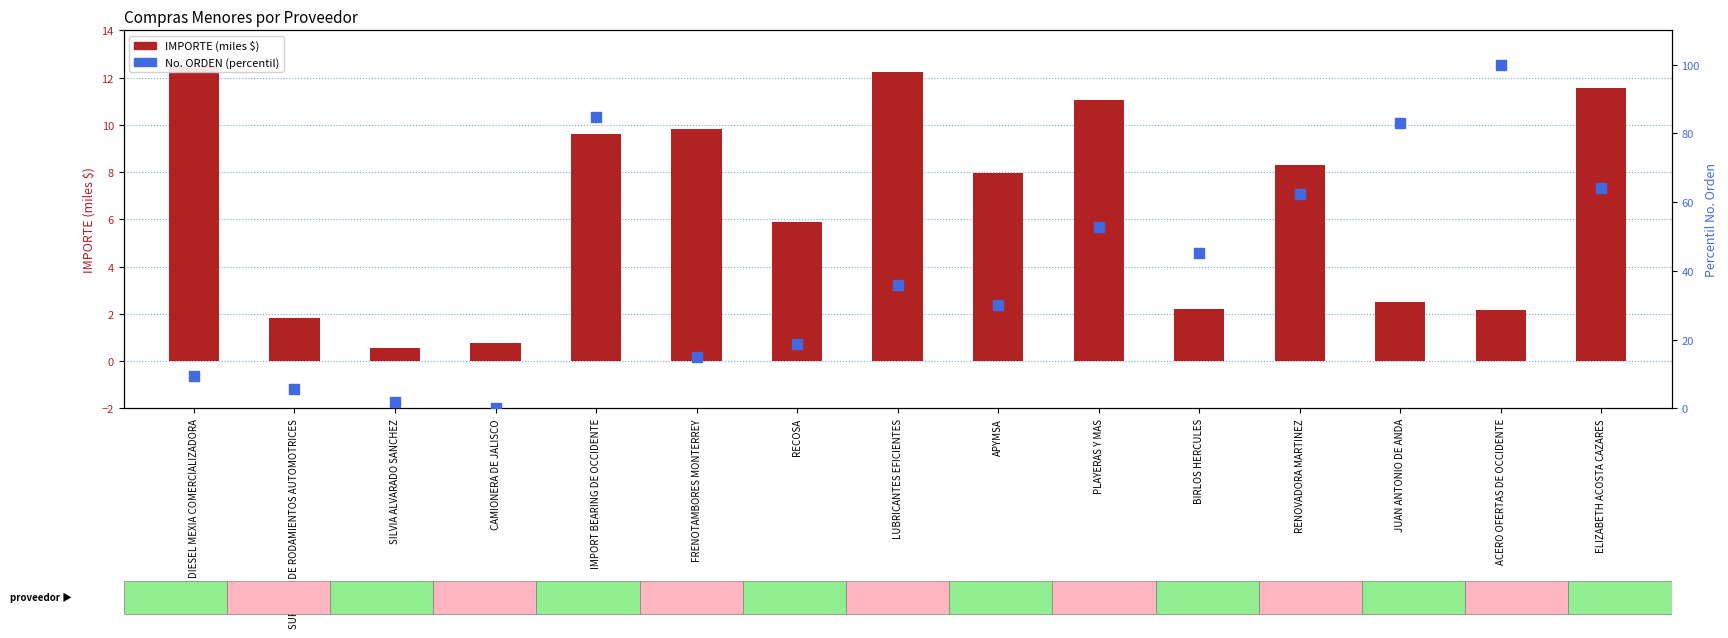

What is the total value across all series at PLAYERAS Y MAS?

63.9